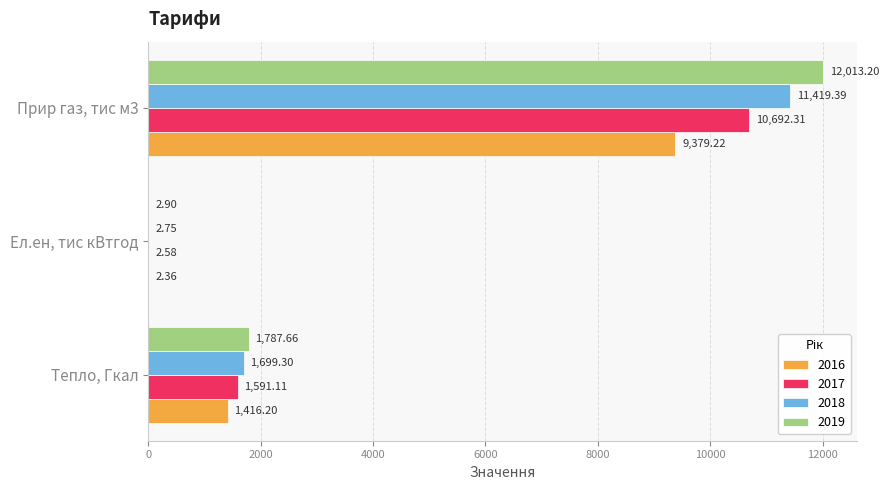

Where is 2016 nearest to the value 4690?

Тепло, Гкал